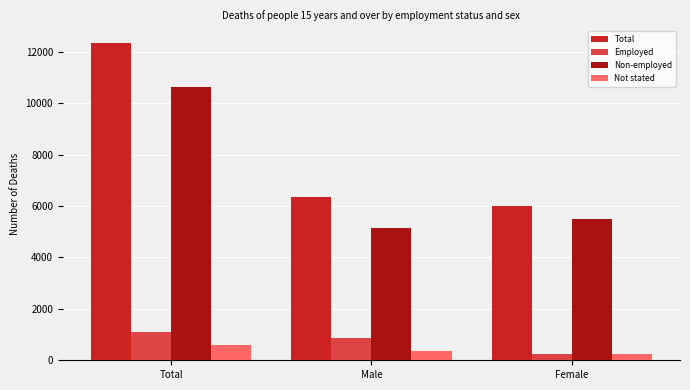

What is the difference between the maximum and second lowest values in the Employed series?

240